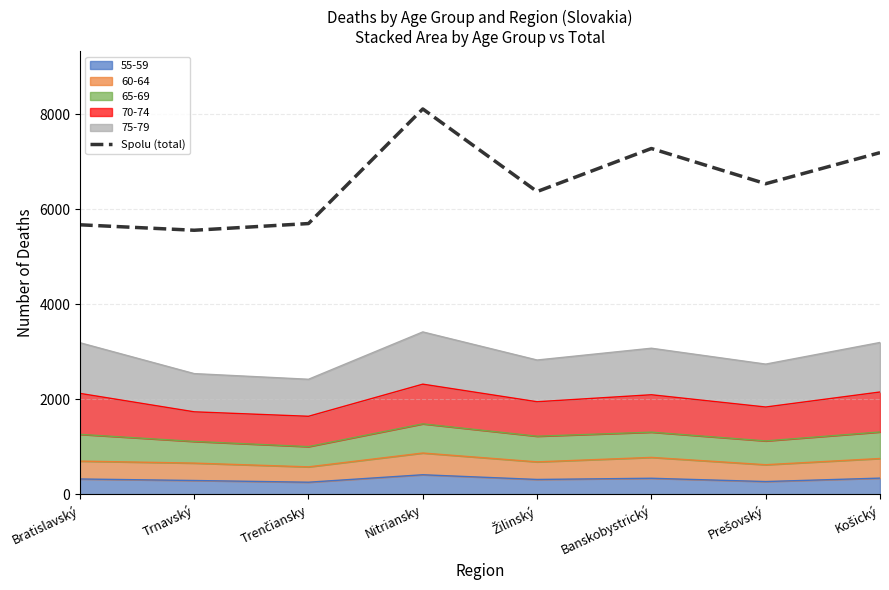

Which category has the lowest value across all series?

Trnavský